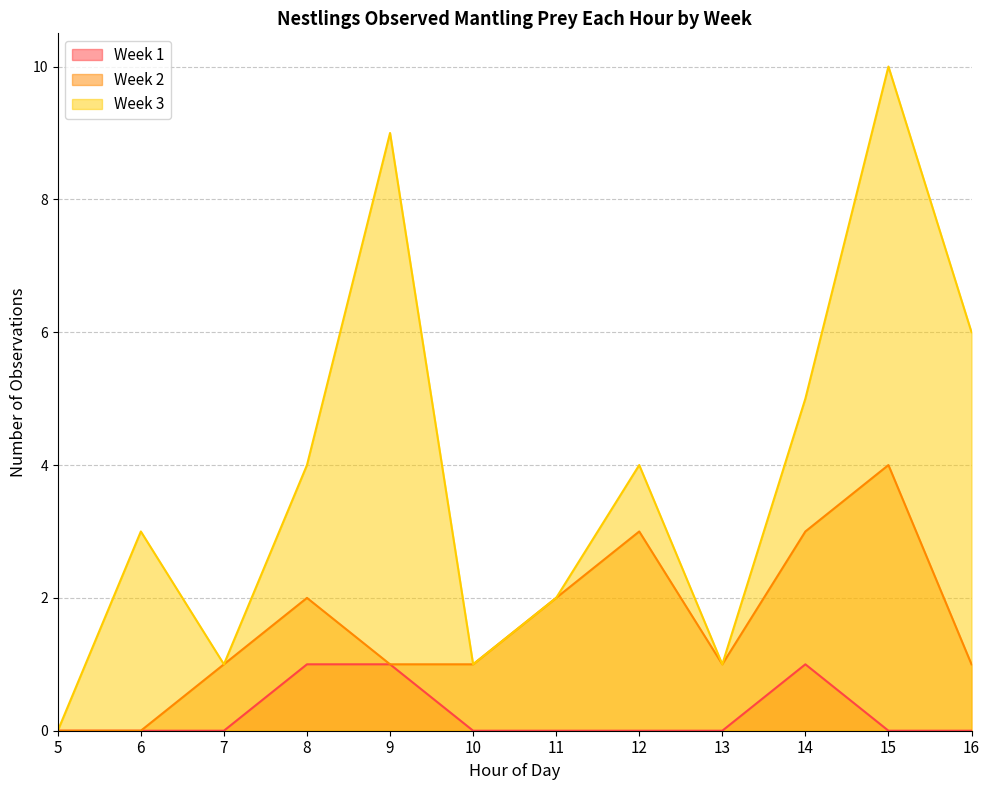

Which has a higher value, 8 or 13?

8